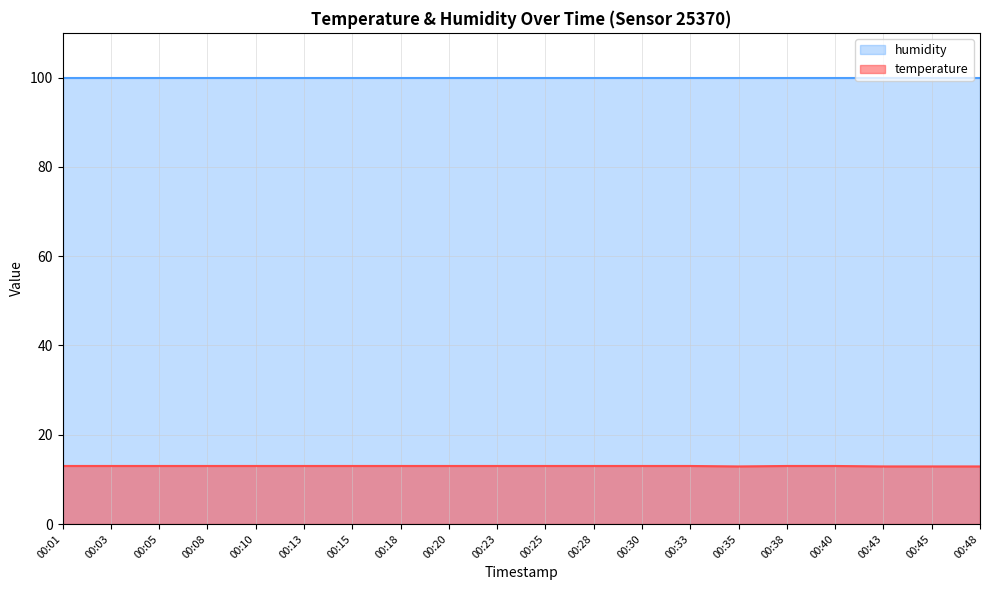

What is the difference between the maximum and minimum values?

0.1